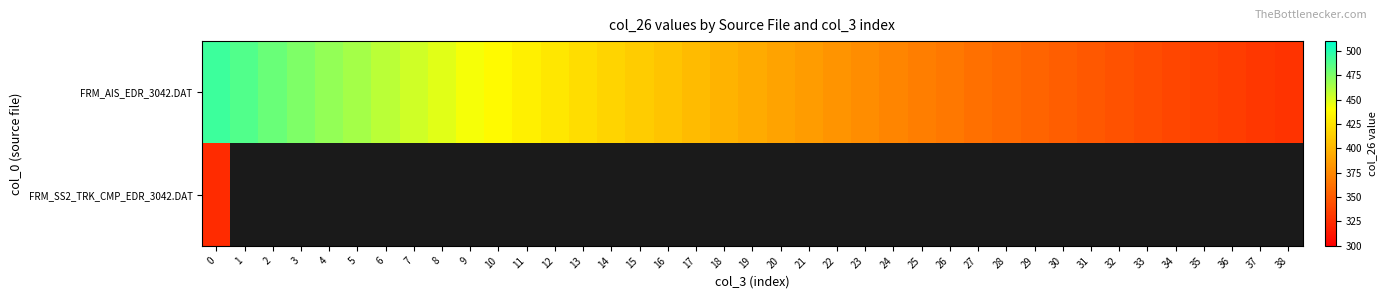

What is the sum of all FRM_AIS_EDR_3042.DAT values?

15600.1